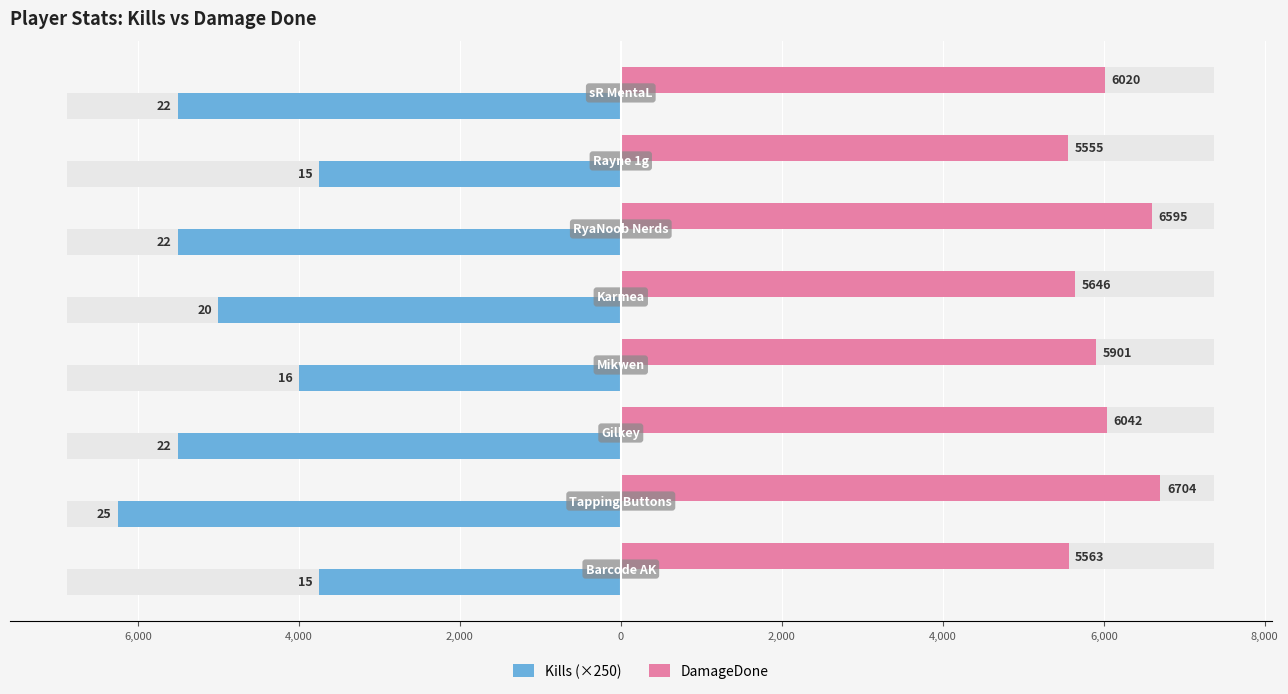

Is the value of Kills (×250) at 0 greater than the value of DamageDone at 0?

No